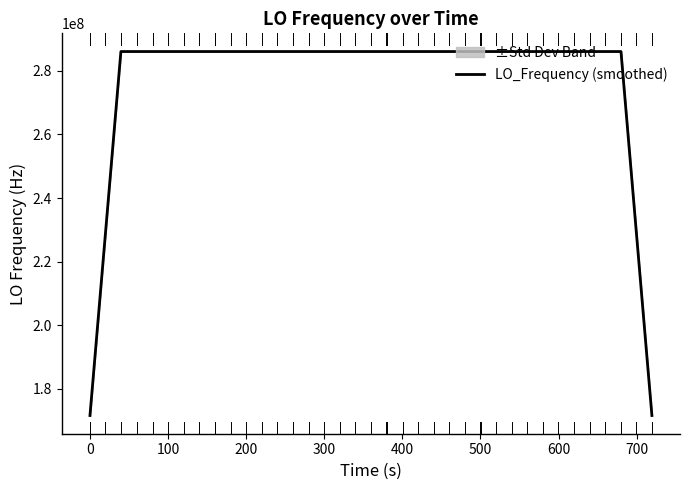

What is the lowest value of the LO_Frequency (smoothed) series?

171628200.0